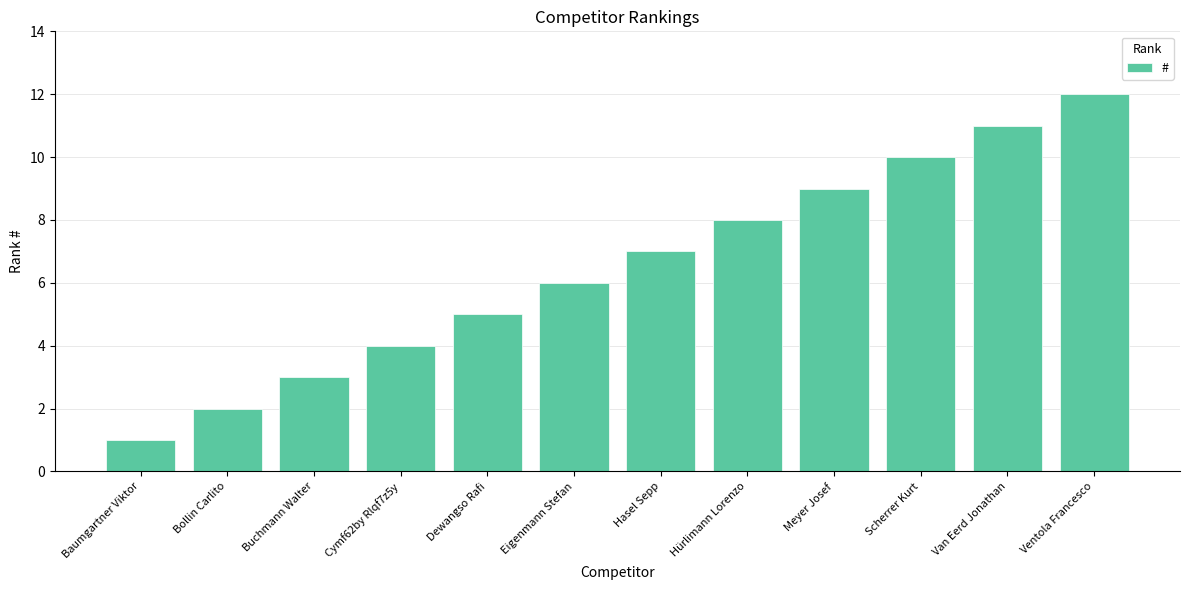

Does the chart contain stacked bars?

No